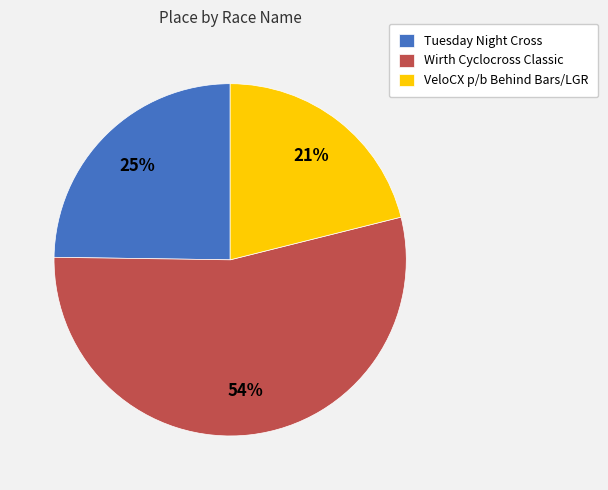

Does any single category account for the majority?

Yes